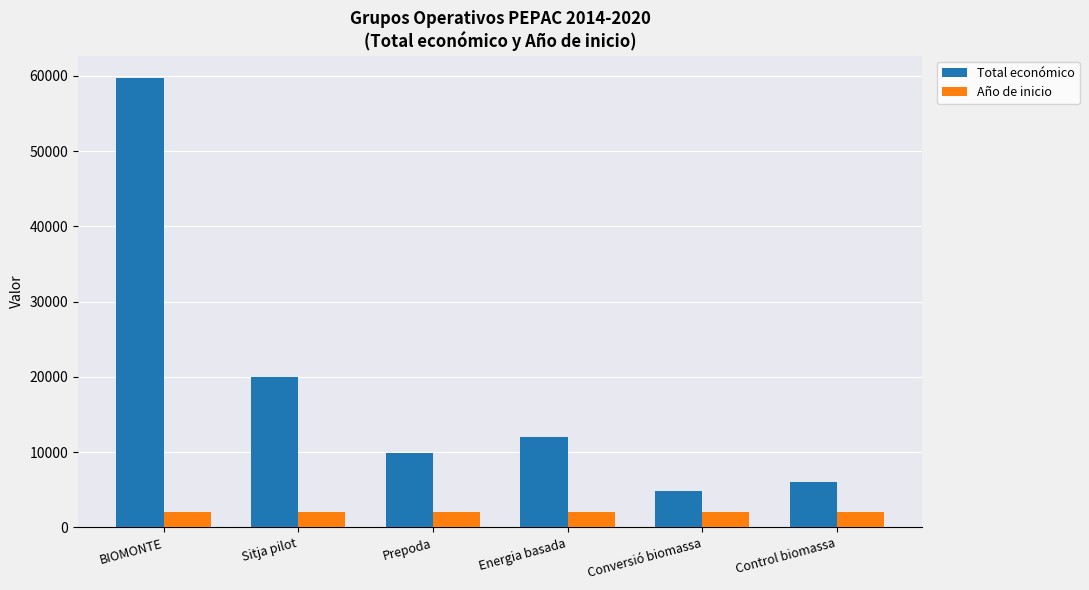

Between BIOMONTE and Prepoda, which series saw the biggest shift?

Total económico